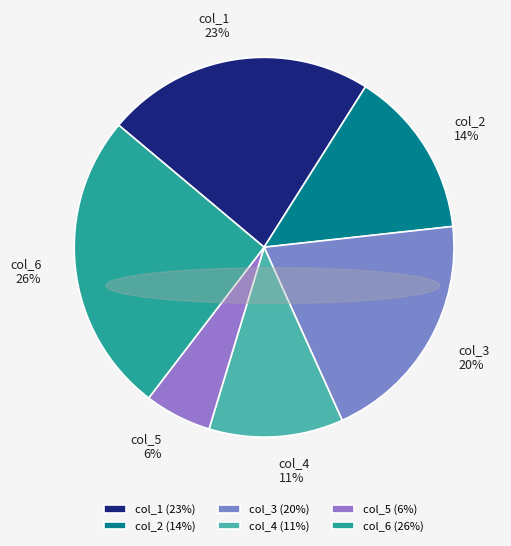

What is the largest slice in the pie chart?

col_6